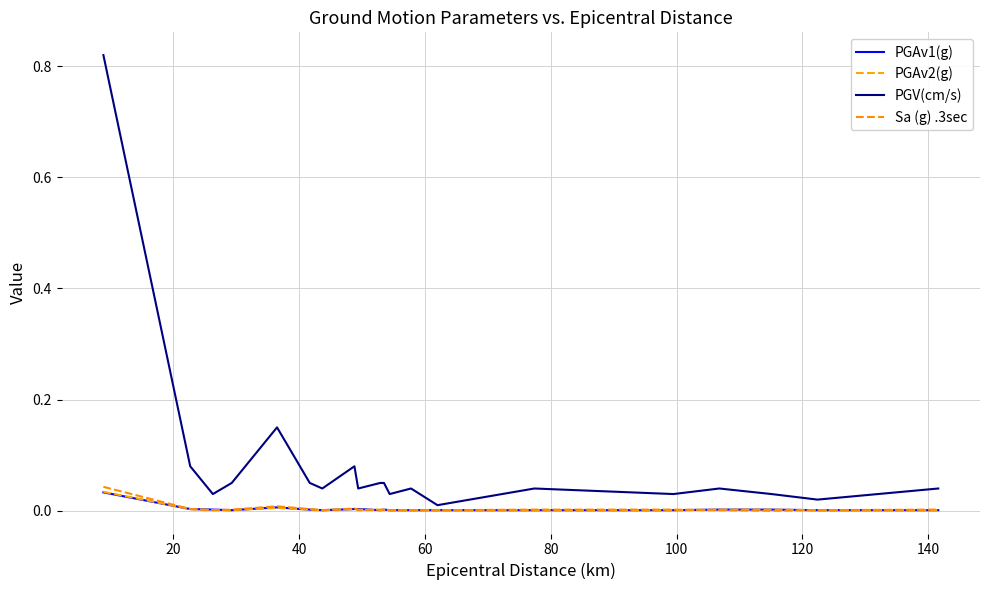

True or false: Sa (g) .3sec and PGAv1(g) intersect in this chart.

True